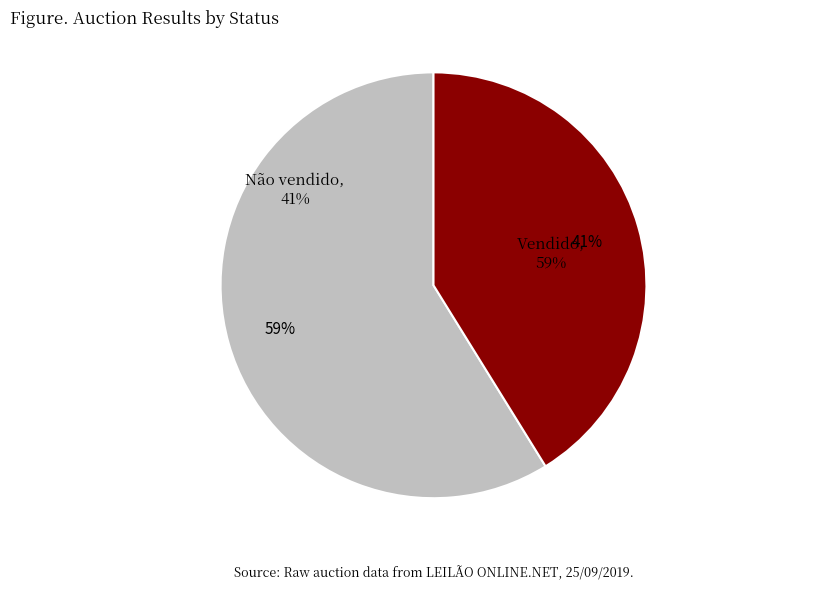

What is the smallest slice in the pie chart?

Não vendido